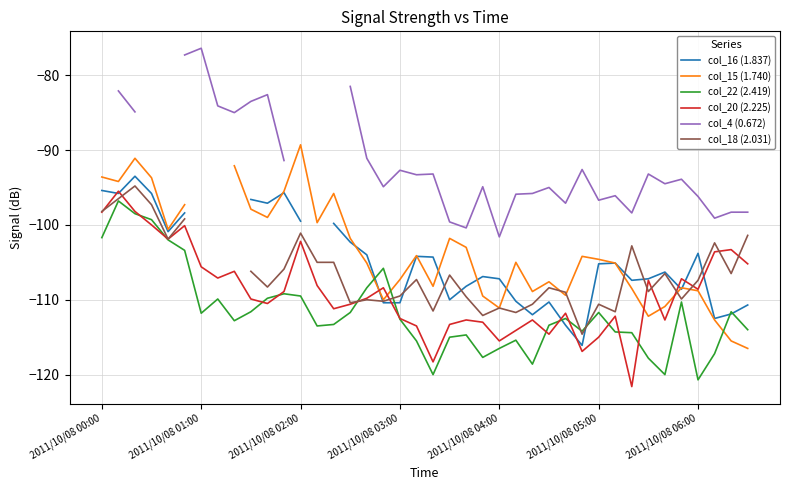

How many lines are shown in the chart?

6